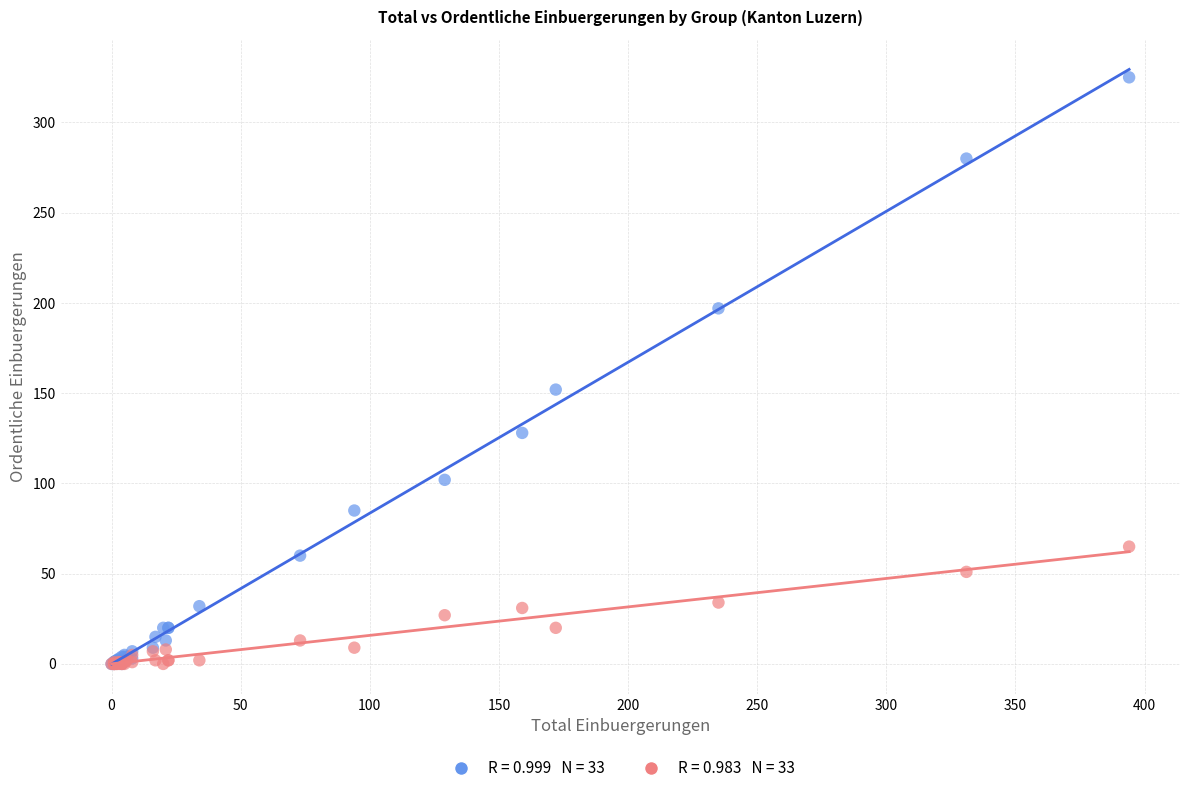

Across all series, what Y value is closest to 162?

152